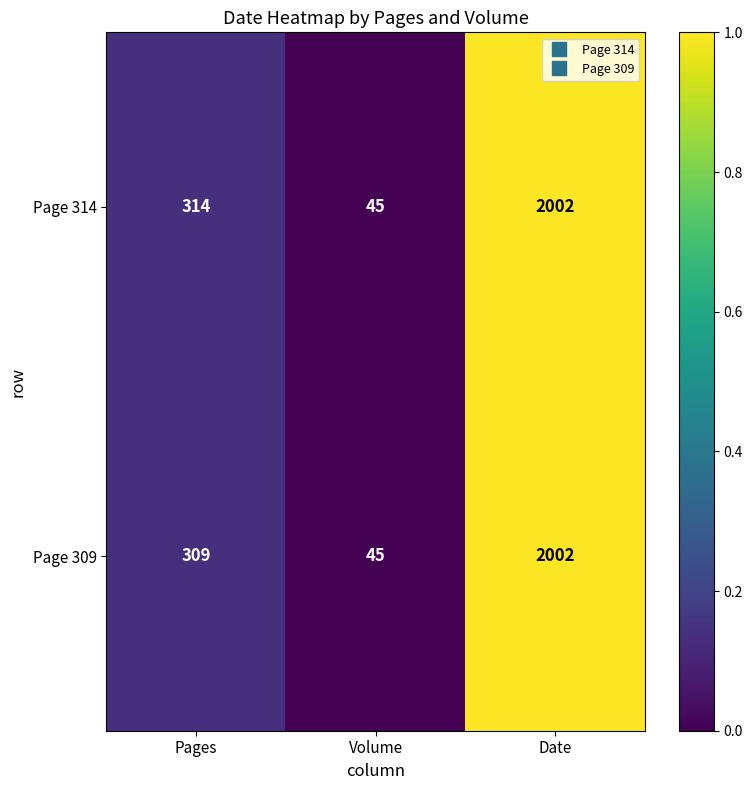

At Pages, list the series in order from largest to smallest.

Page 314, Page 309